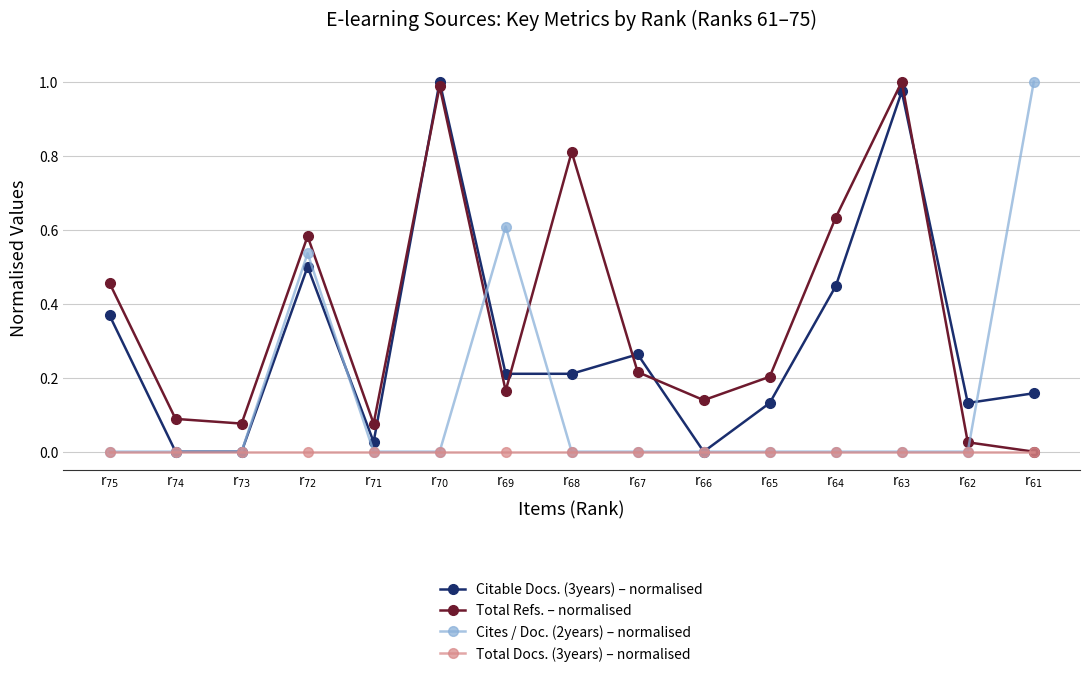

Is it true that Cites / Doc. (2years) – normalised equals 0.2 at r$_{72}$?

False